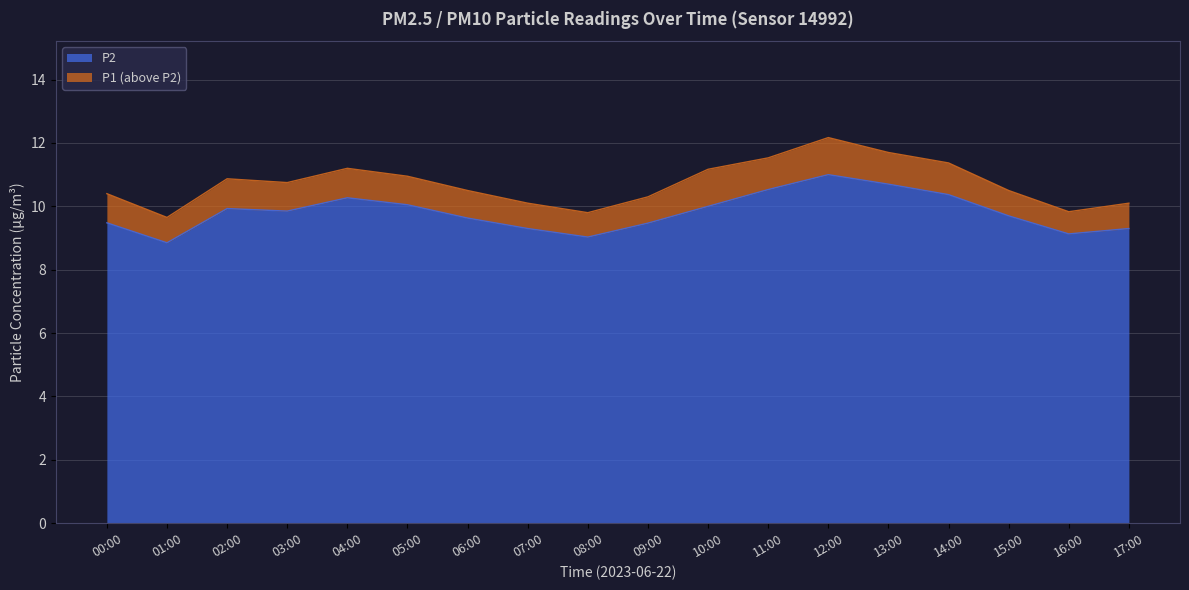

True or false: P1 has a value of 9.7 at 01:00.

True